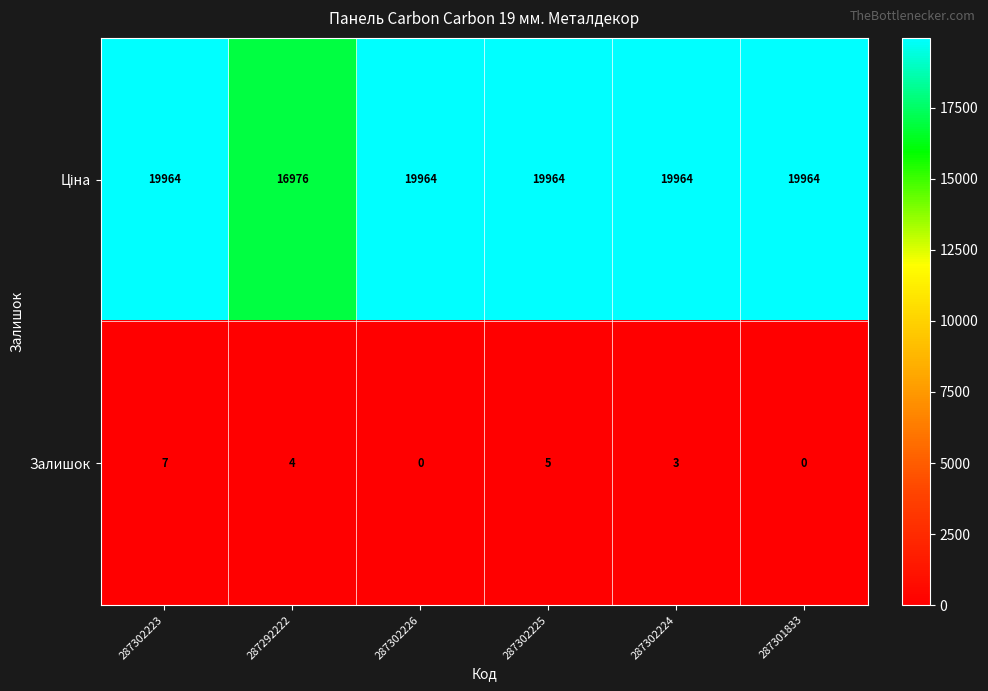

The value of Залишок at 287301833 is 0. True or false?

True